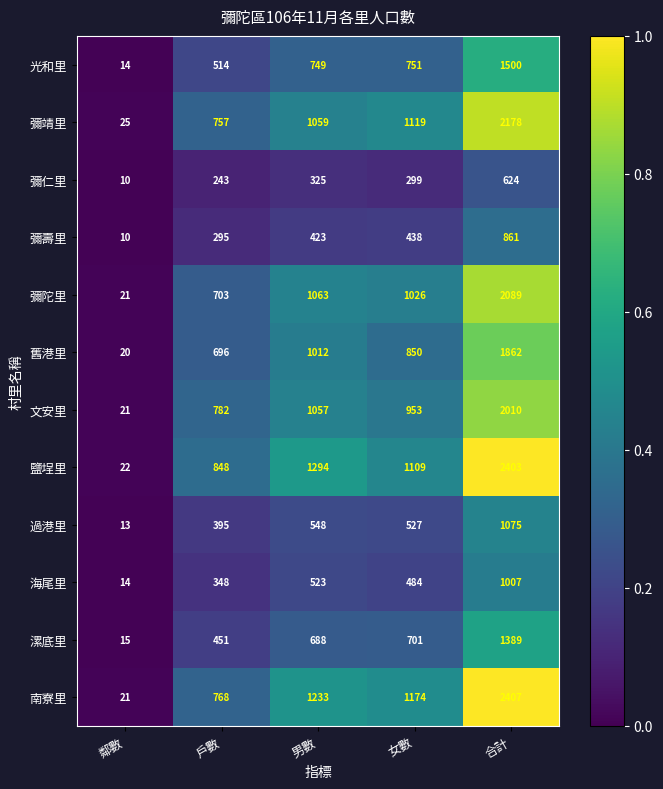

What is the difference between the second highest and minimum values in the 海尾里 series?

509